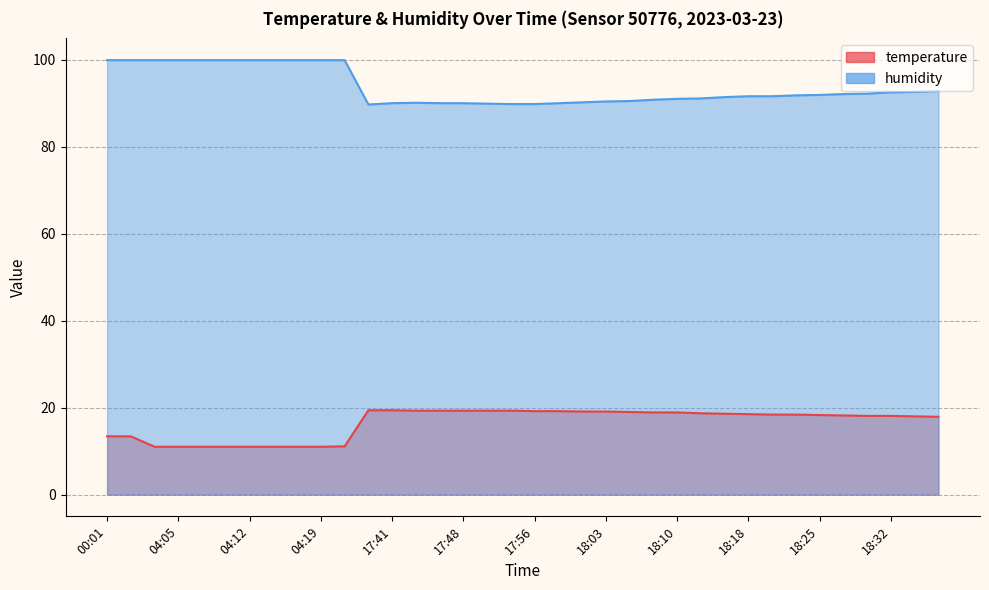

Which series has the largest total across all categories?

humidity